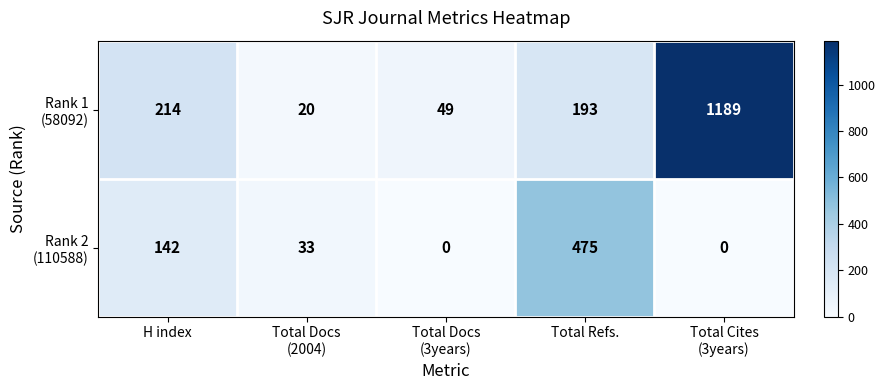

What is the greatest value displayed?

1189